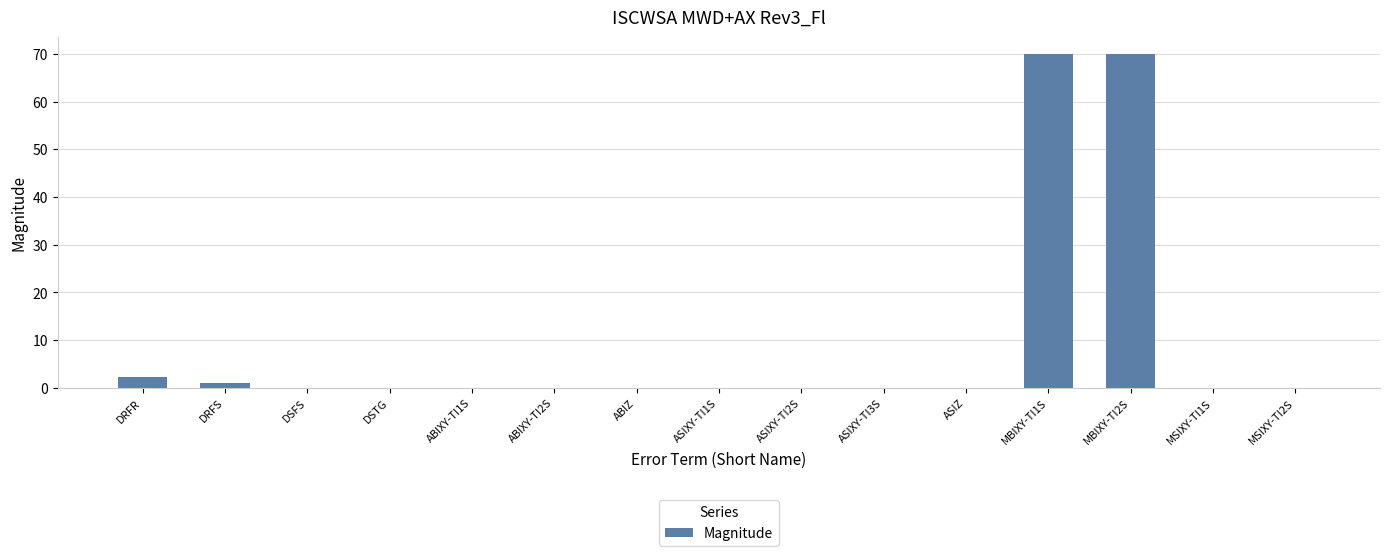

Is it true that the value at ABIXY-TI1S is 0.0?

True